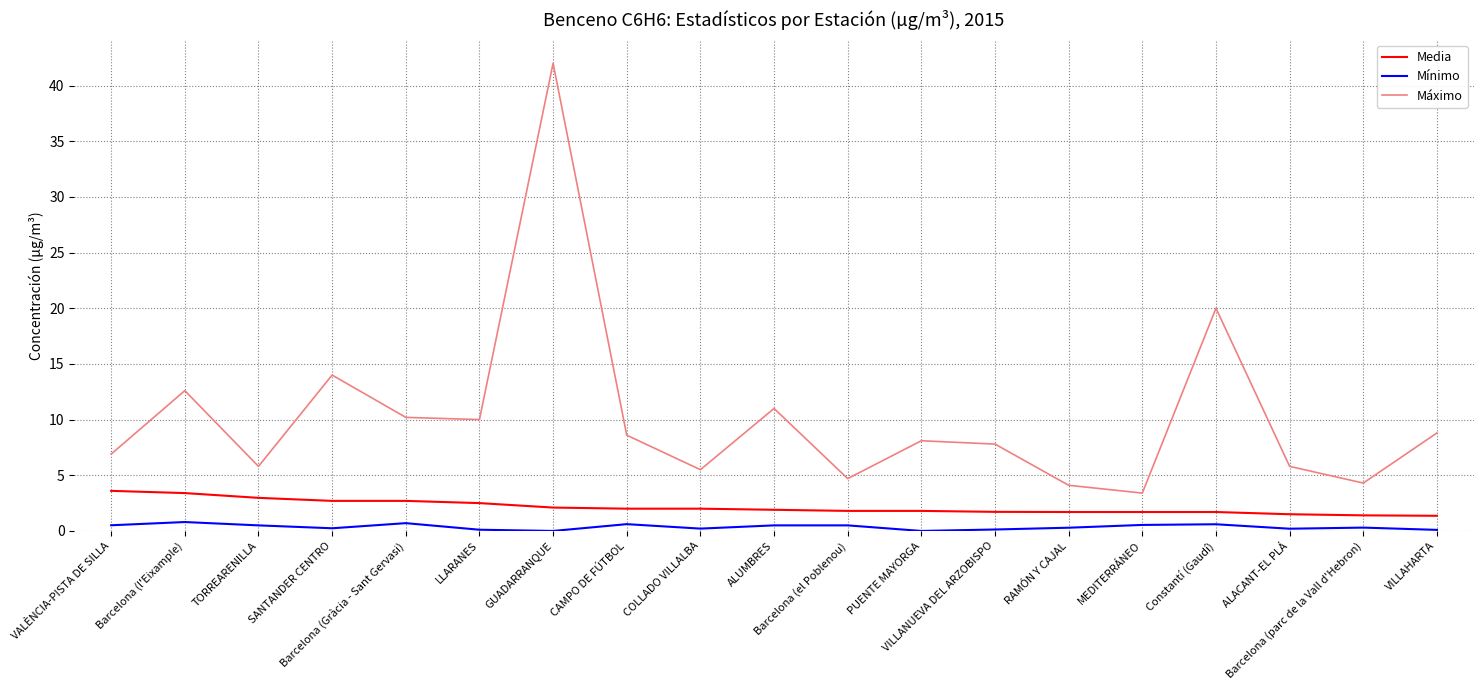

Is it true that Máximo equals 3.4 at MEDITERRÁNEO?

True